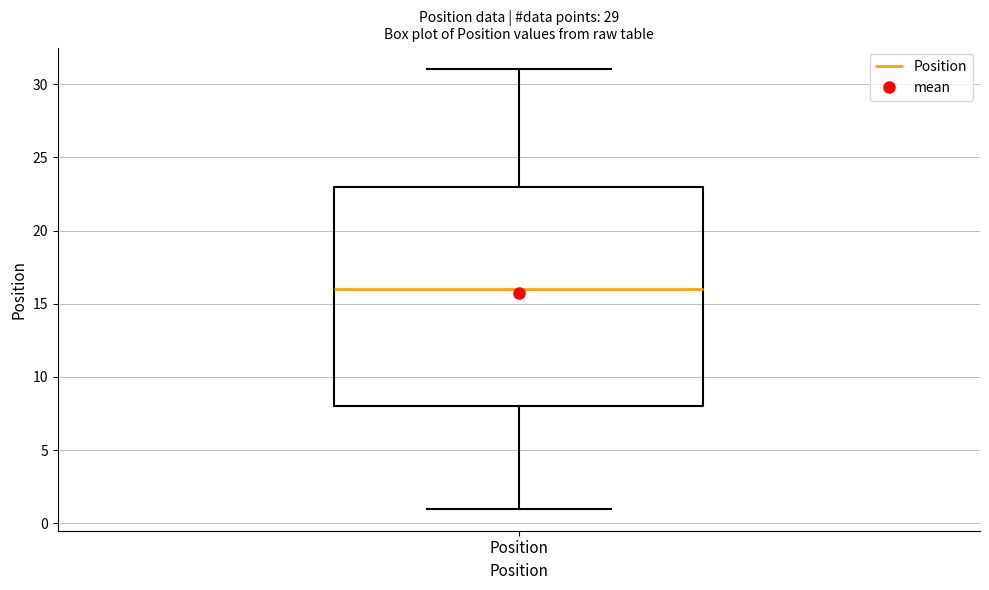

Where does the upper whisker of the box for Position end on the y-axis? The values are not printed on the chart, so give them approximately, as read against the axis.

31